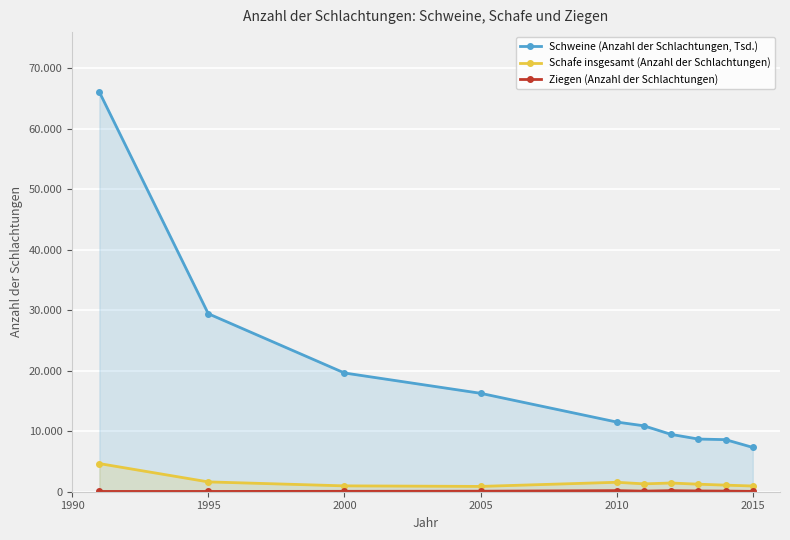

What is the maximum value shown in the chart?

66070